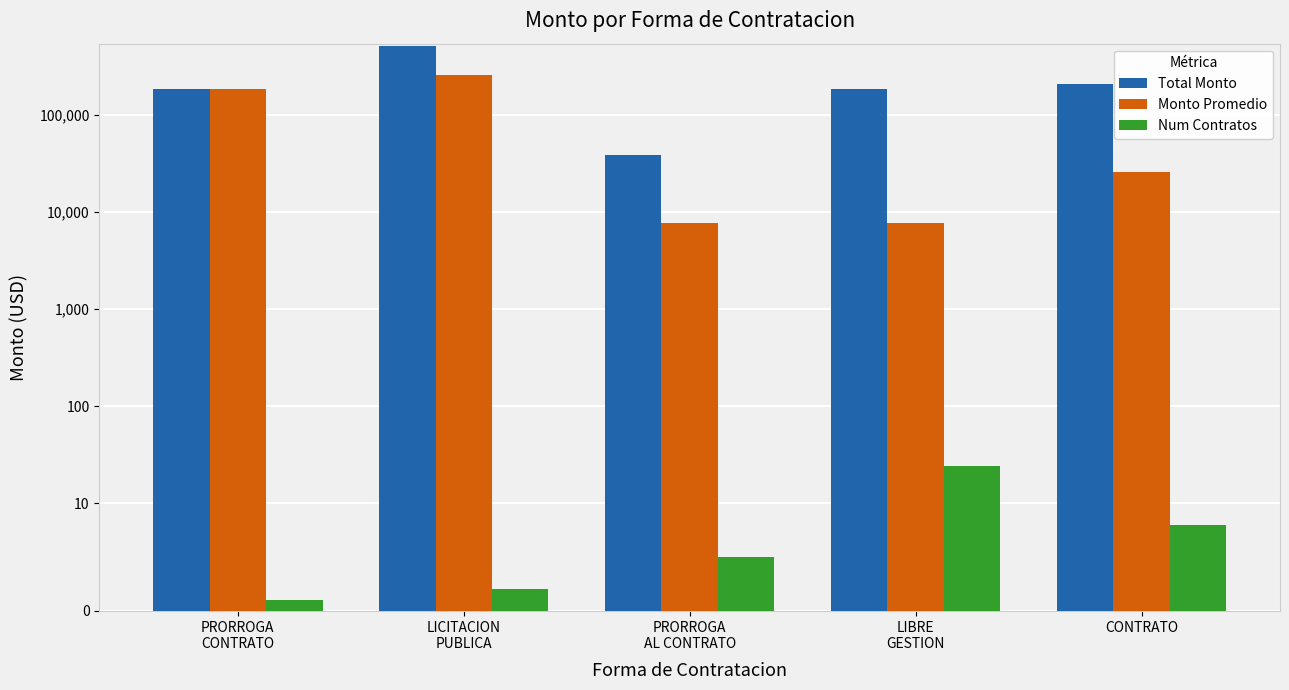

What is the total value across all series at PRORROGA
CONTRATO?

365041.0